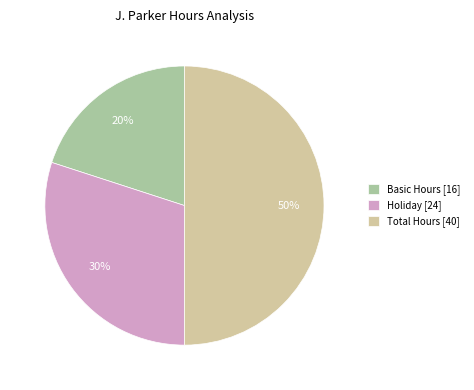

To the nearest percent, what is the difference between the largest and smallest slice percentages?

30%